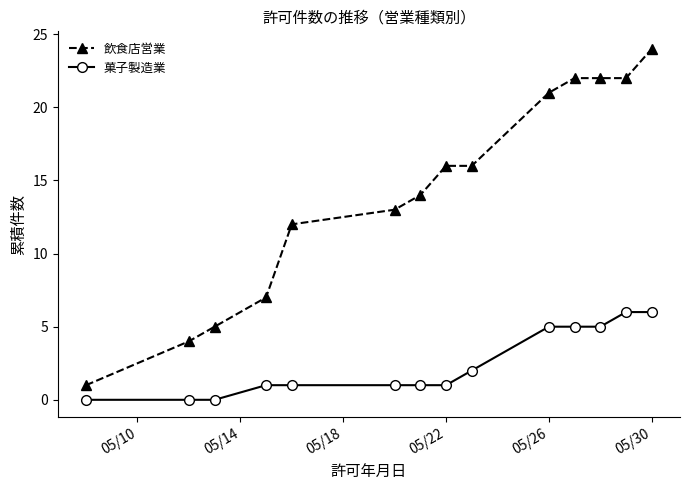

What is the sum of all 菓子製造業 values?

34